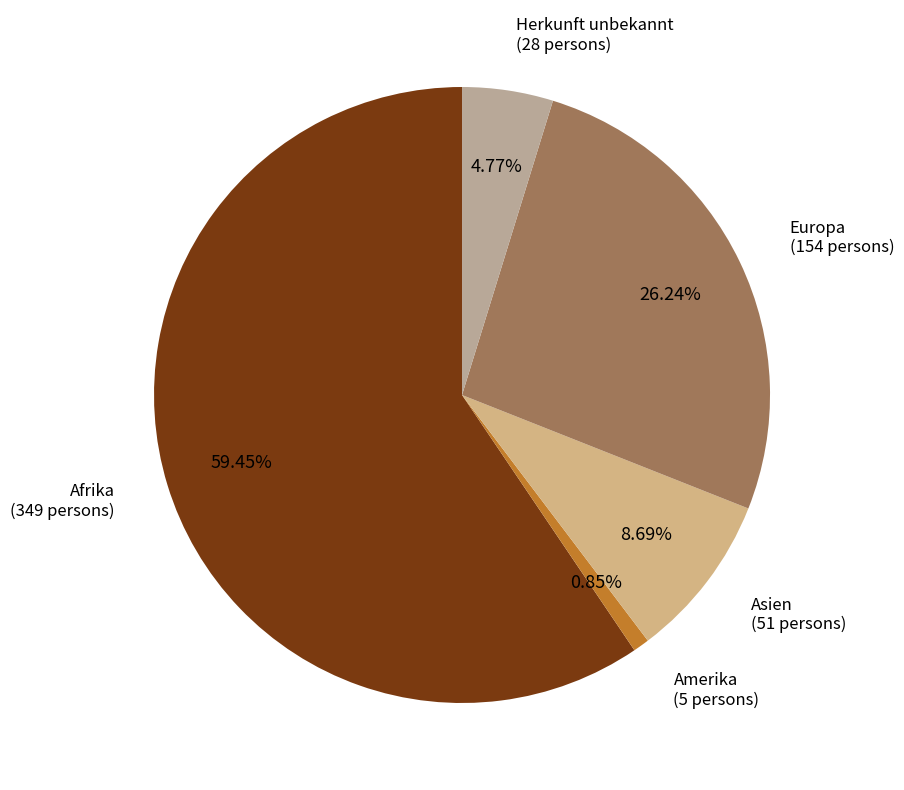

What is the largest slice in the pie chart?

Afrika